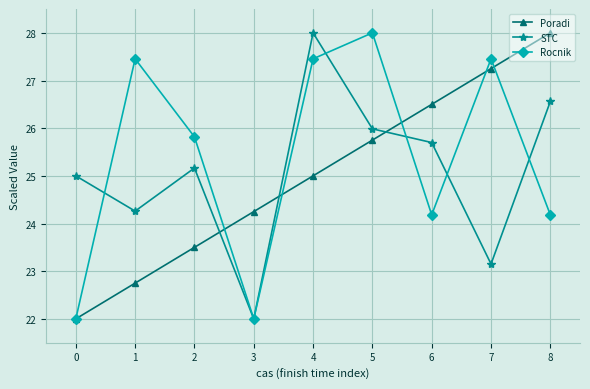

What is the sum of the Rocnik values at 1 and 8?

51.6